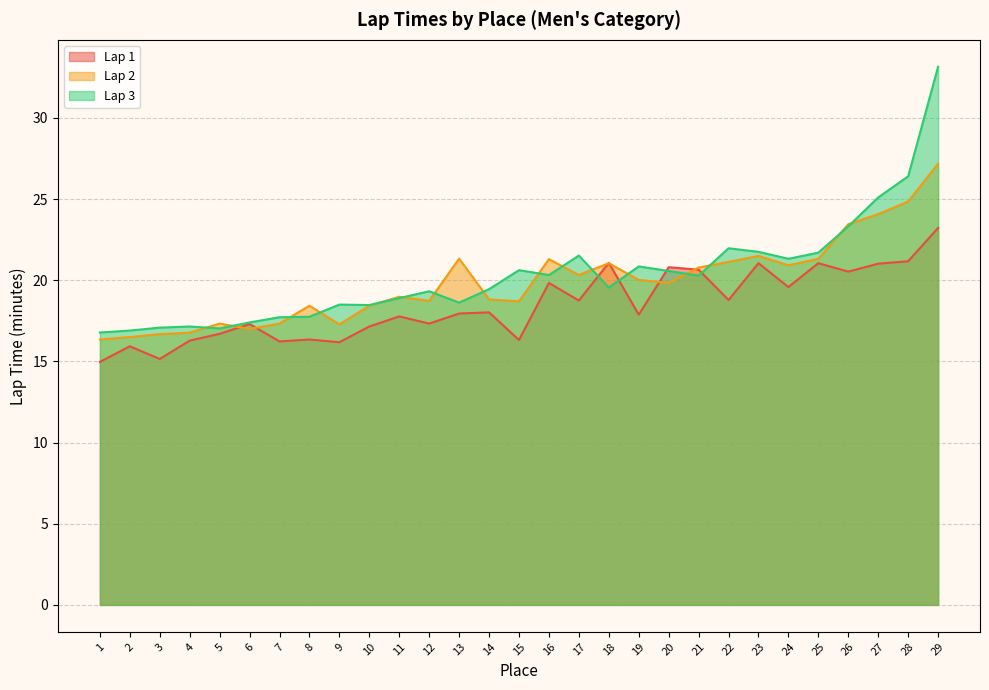

What are all the series names shown in the legend?

Lap 1, Lap 2, Lap 3